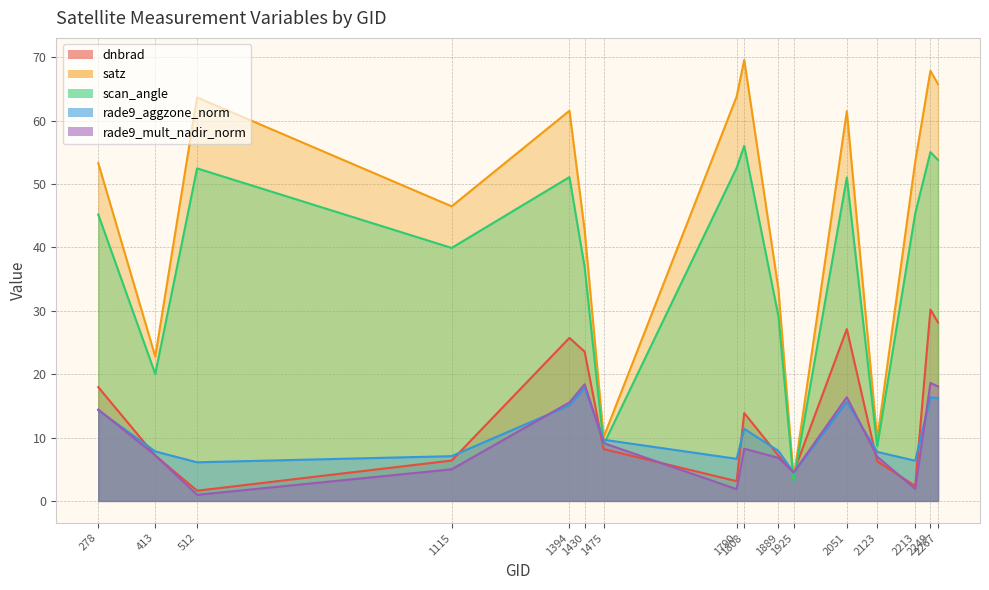

How many intersections are there between scan_angle and dnbrad?

2